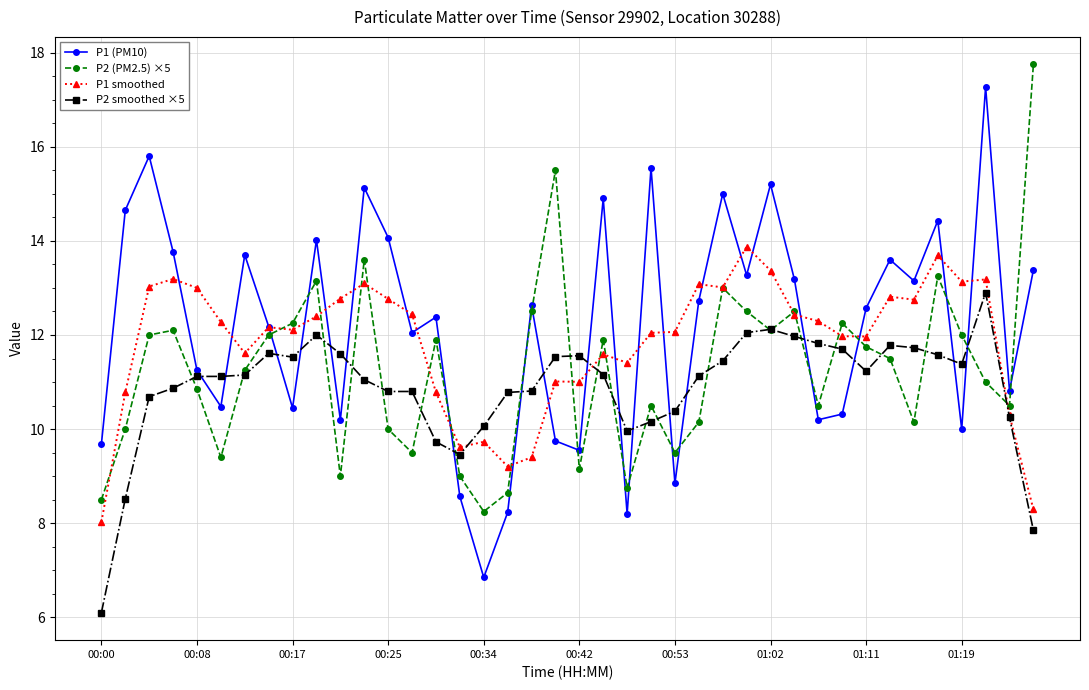

What is the average value of the P1 (PM10) series?

12.2